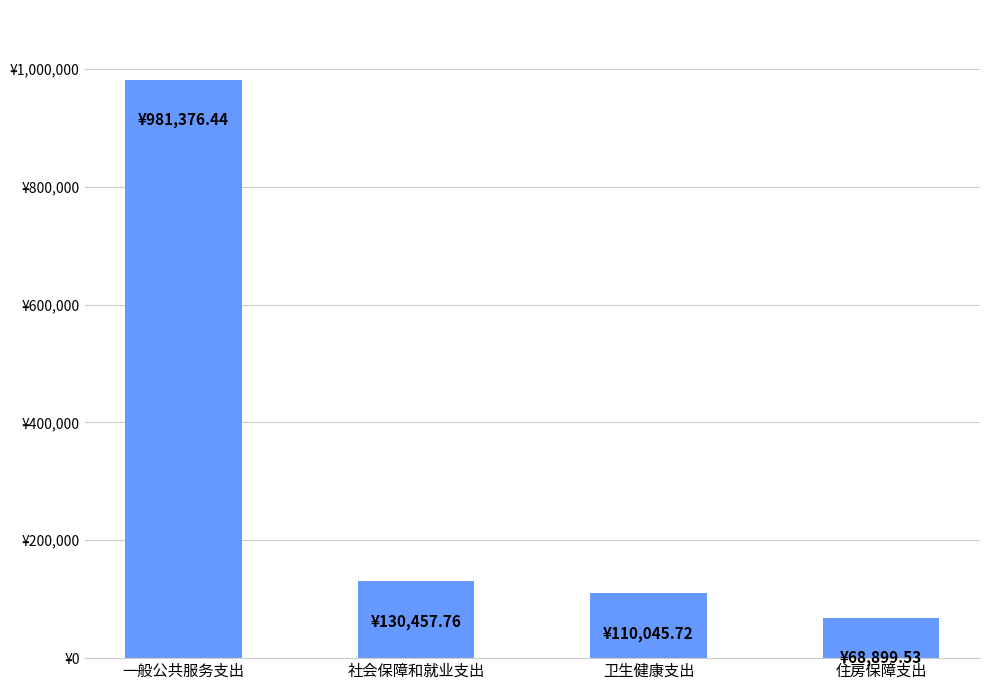

Where does the data first go above 130457?

一般公共服务支出